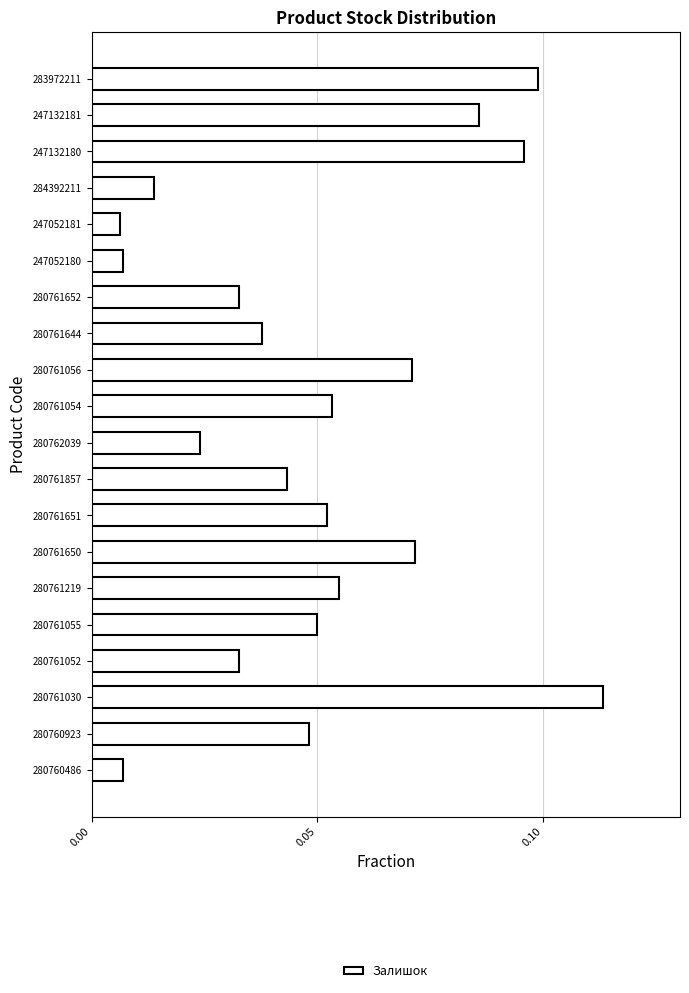

Between 283972211 and 280761650, which is larger?

283972211